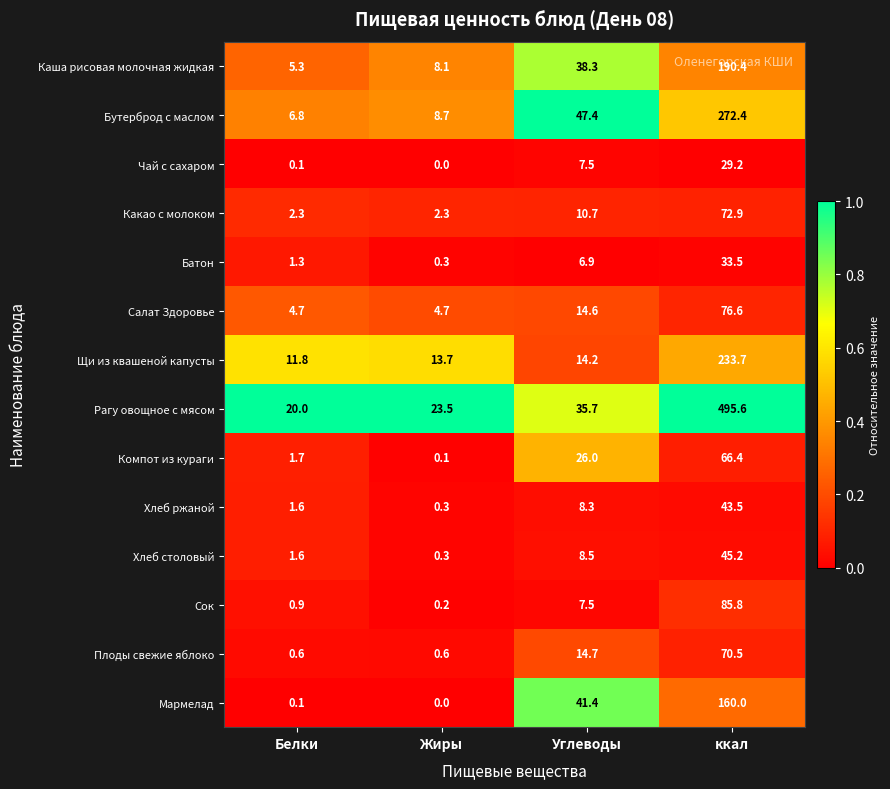

Which series changed the most between Углеводы and ккал?

Рагу овощное с мясом